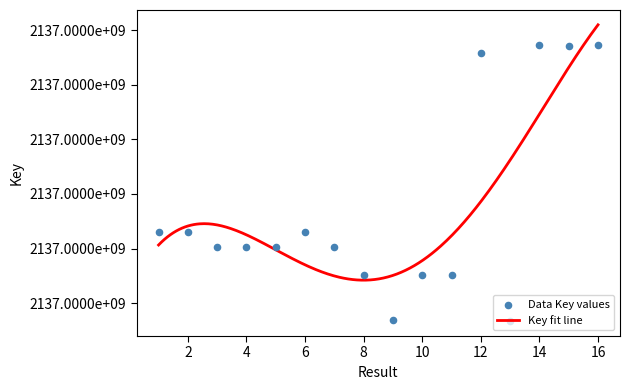

What is the change in value from 3 to 15?

+36916